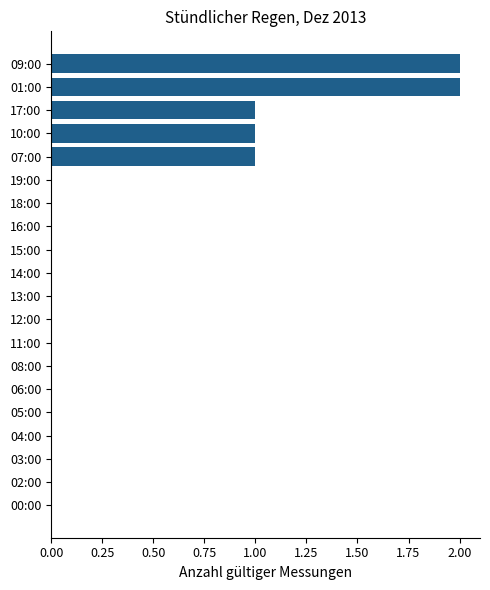

Reading top to bottom, transcribe all the data shown in this chart.

09:00=2	01:00=2	17:00=1	10:00=1	07:00=1	19:00=0	18:00=0	16:00=0	15:00=0	14:00=0	13:00=0	12:00=0	11:00=0	08:00=0	06:00=0	05:00=0	04:00=0	03:00=0	02:00=0	00:00=0